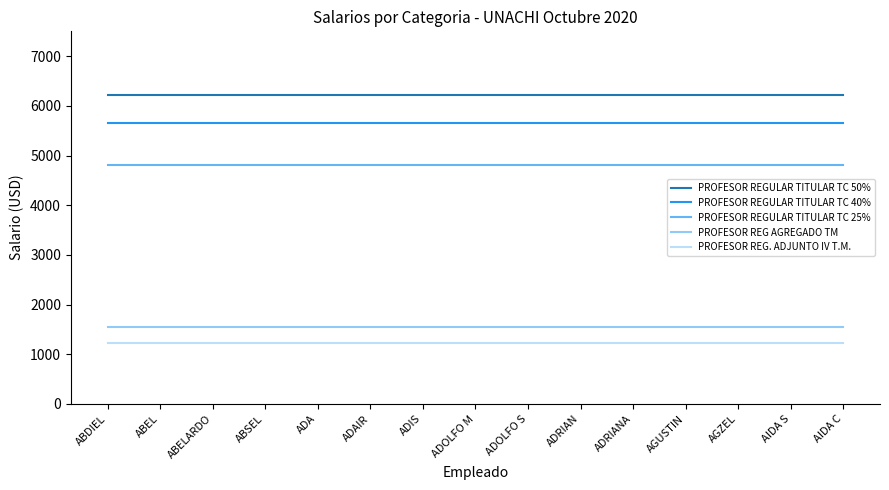

At ABELARDO, list the series in order from largest to smallest.

PROFESOR REGULAR TITULAR TC 50%, PROFESOR REGULAR TITULAR TC 40%, PROFESOR REGULAR TITULAR TC 25%, PROFESOR REG AGREGADO TM, PROFESOR REG. ADJUNTO IV T.M.